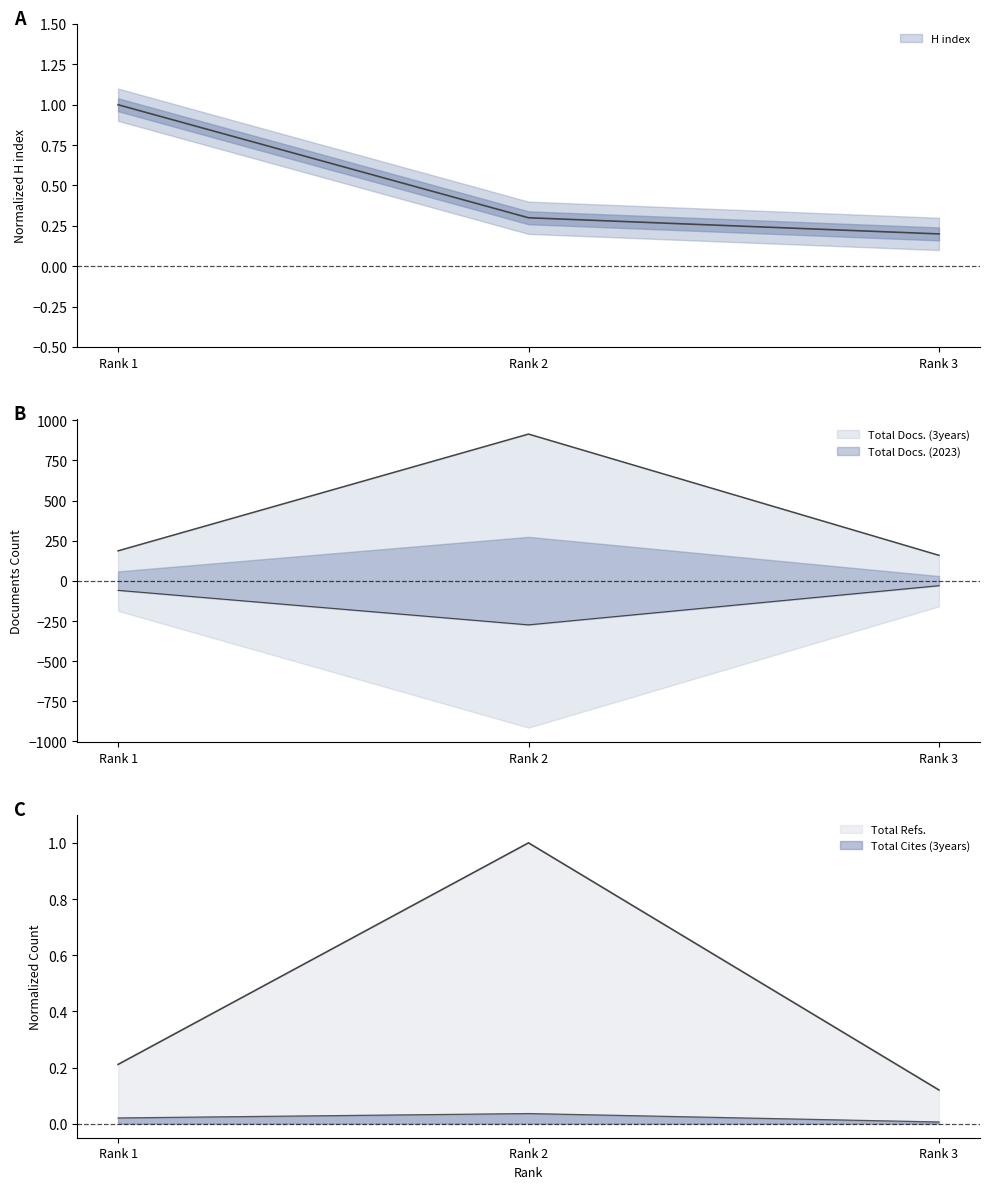

What is the sum of all H index values?

1.5